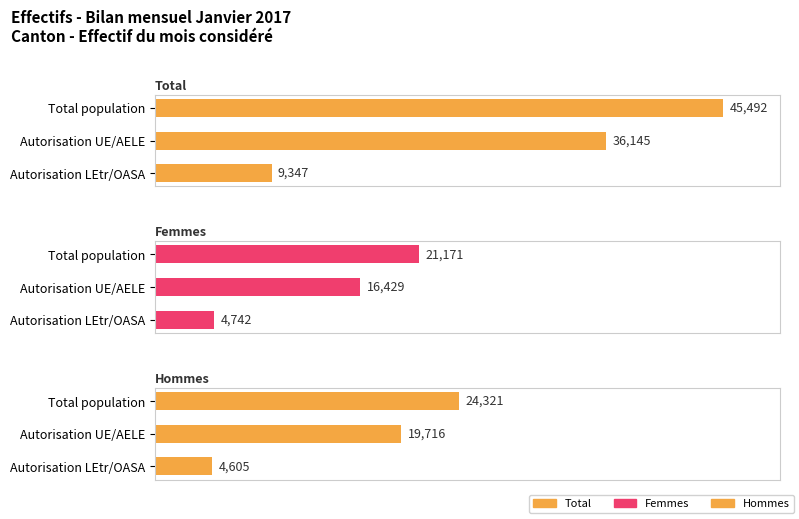

Rank the series by their maximum value, from lowest to highest.

Femmes, Hommes, Total